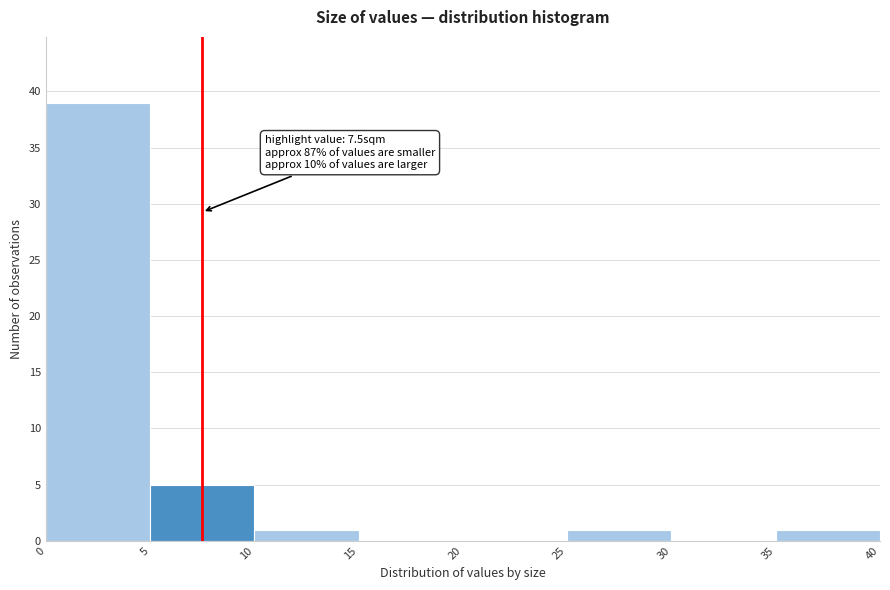

Which range on the x-axis has the tallest bar?

0 to 5